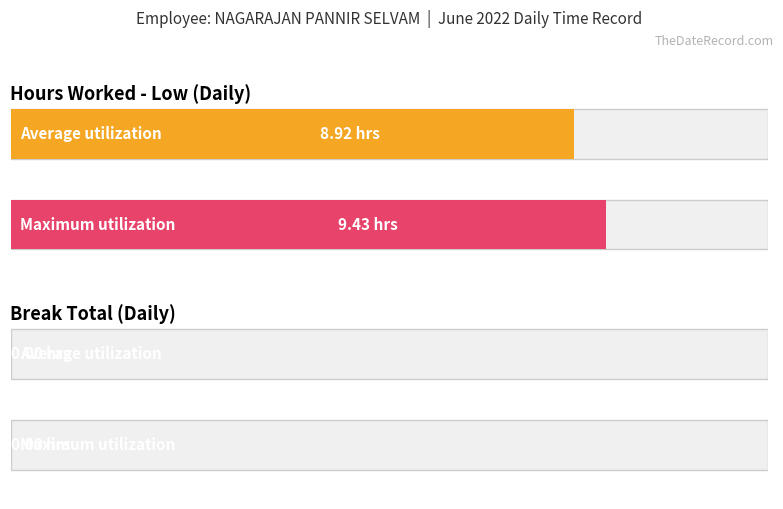

What is the maximum value for Low (hours worked)?

9.4